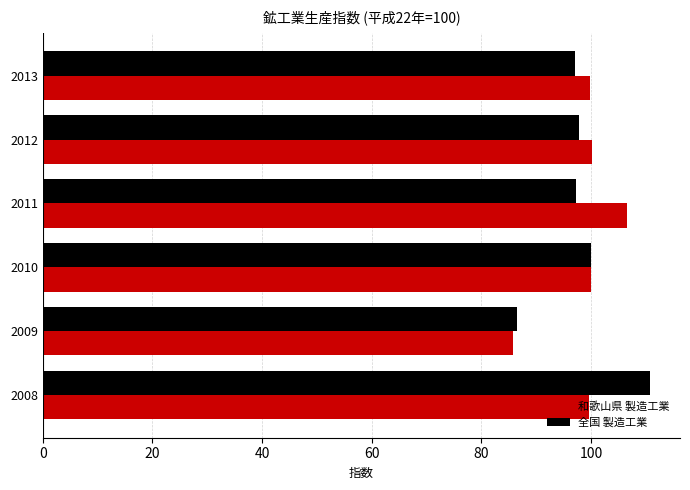

Rank the series by their maximum value, from lowest to highest.

和歌山県 製造工業, 全国 製造工業